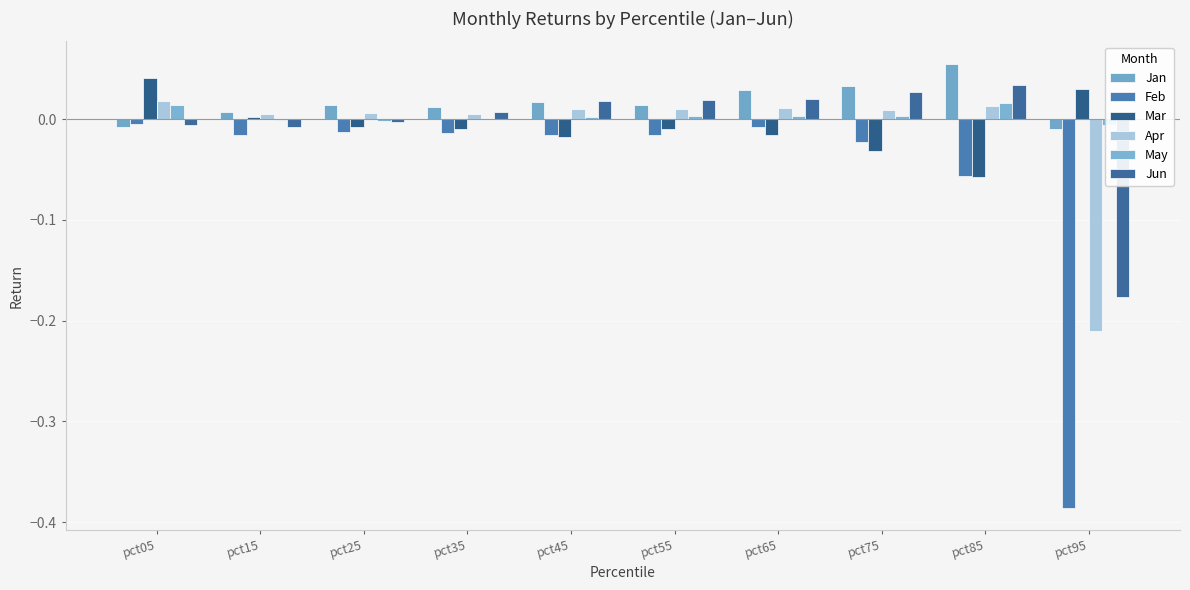

How many bars are there in total?

60